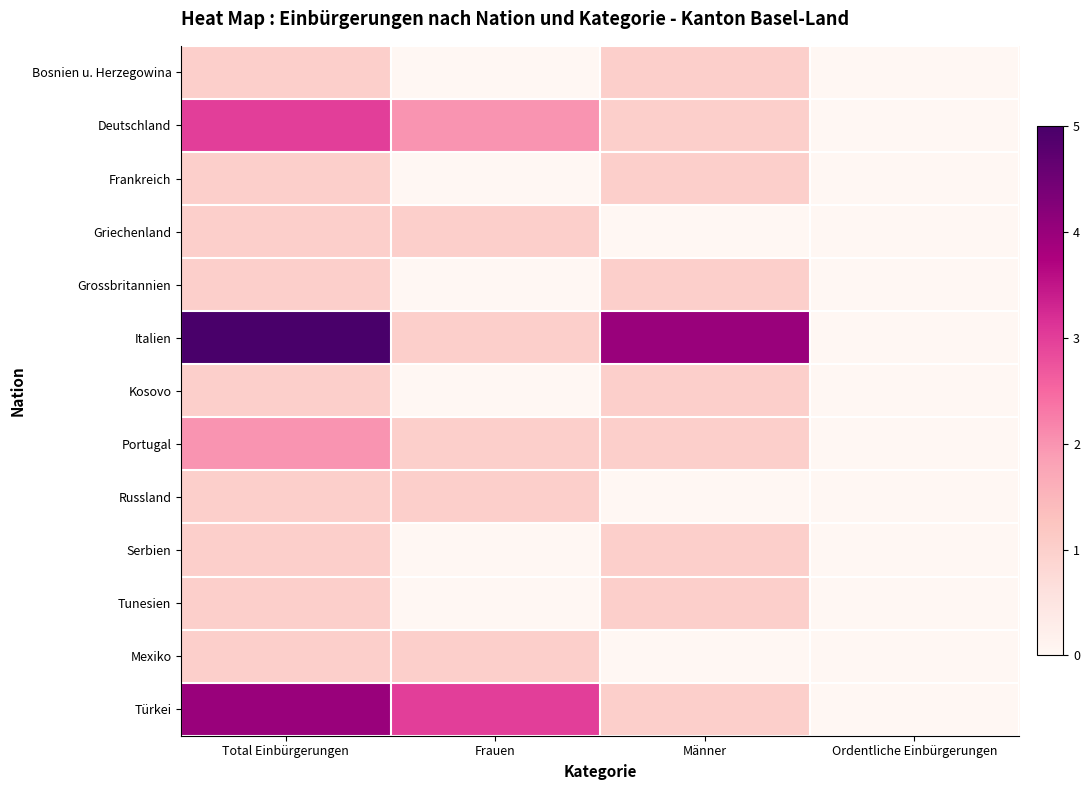

Reading left to right, transcribe all the data shown in this chart.

Bosnien u. Herzegowina: Total Einbürgerungen=1	Frauen=0	Männer=1	Ordentliche Einbürgerungen=0
Deutschland: Total Einbürgerungen=3	Frauen=2	Männer=1	Ordentliche Einbürgerungen=0
Frankreich: Total Einbürgerungen=1	Frauen=0	Männer=1	Ordentliche Einbürgerungen=0
Griechenland: Total Einbürgerungen=1	Frauen=1	Männer=0	Ordentliche Einbürgerungen=0
Grossbritannien: Total Einbürgerungen=1	Frauen=0	Männer=1	Ordentliche Einbürgerungen=0
Italien: Total Einbürgerungen=5	Frauen=1	Männer=4	Ordentliche Einbürgerungen=0
Kosovo: Total Einbürgerungen=1	Frauen=0	Männer=1	Ordentliche Einbürgerungen=0
Portugal: Total Einbürgerungen=2	Frauen=1	Männer=1	Ordentliche Einbürgerungen=0
Russland: Total Einbürgerungen=1	Frauen=1	Männer=0	Ordentliche Einbürgerungen=0
Serbien: Total Einbürgerungen=1	Frauen=0	Männer=1	Ordentliche Einbürgerungen=0
Tunesien: Total Einbürgerungen=1	Frauen=0	Männer=1	Ordentliche Einbürgerungen=0
Mexiko: Total Einbürgerungen=1	Frauen=1	Männer=0	Ordentliche Einbürgerungen=0
Türkei: Total Einbürgerungen=4	Frauen=3	Männer=1	Ordentliche Einbürgerungen=0